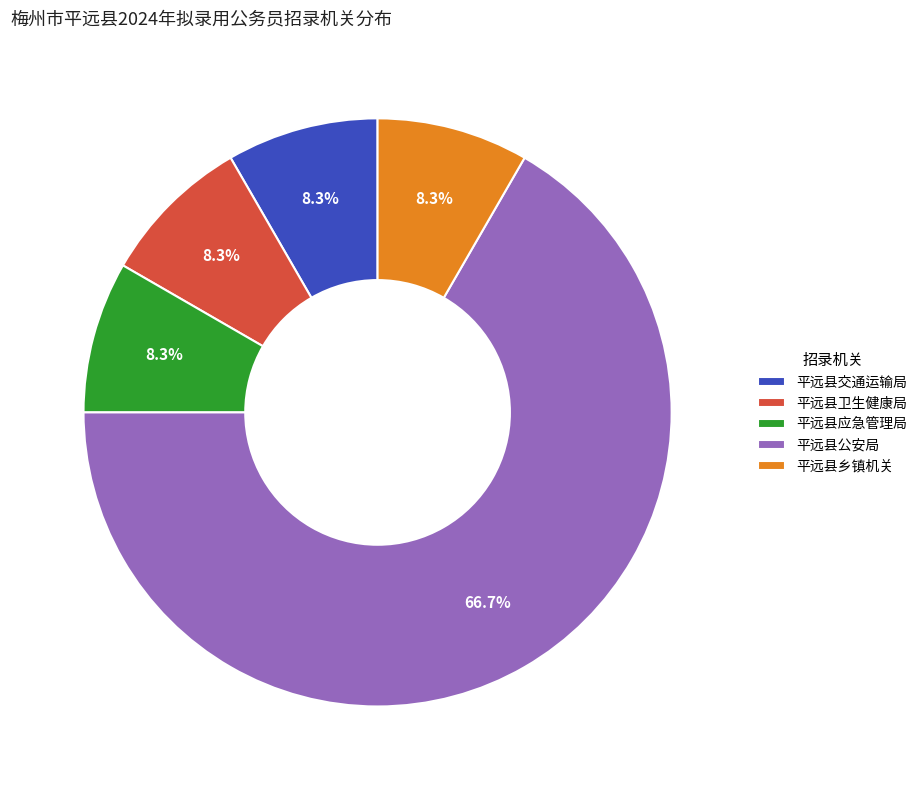

What percentage is the 平远县卫生健康局 slice, to the nearest percent?

8%